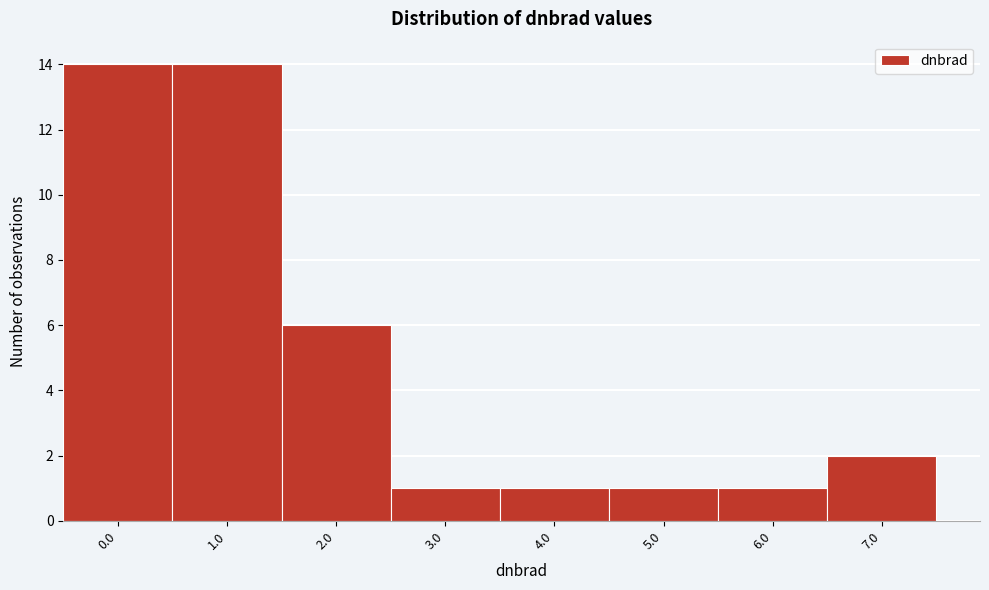

Reading left to right, list all the values displayed in this chart.

14	14	6	1	1	1	1	2